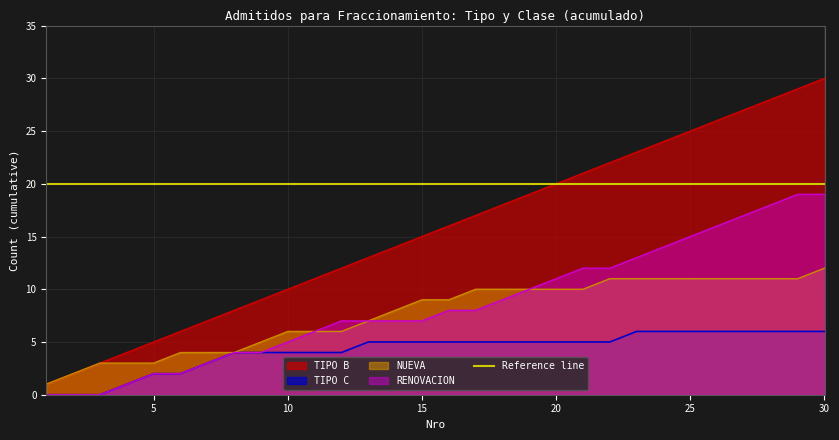

Reading left to right, extract all data points from this chart.

TIPO B: 1=1	2=2	3=3	4=4	5=5	6=6	7=7	8=8	9=9	10=10	11=11	12=12	13=13	14=14	15=15	16=16	17=17	18=18	19=19	20=20	21=21	22=22	23=23	24=24	25=25	26=26	27=27	28=28	29=29	30=30
TIPO C: 1=0	2=0	3=0	4=1	5=2	6=2	7=3	8=4	9=4	10=4	11=4	12=4	13=5	14=5	15=5	16=5	17=5	18=5	19=5	20=5	21=5	22=5	23=6	24=6	25=6	26=6	27=6	28=6	29=6	30=6
NUEVA: 1=1	2=2	3=3	4=3	5=3	6=4	7=4	8=4	9=5	10=6	11=6	12=6	13=7	14=8	15=9	16=9	17=10	18=10	19=10	20=10	21=10	22=11	23=11	24=11	25=11	26=11	27=11	28=11	29=11	30=12
RENOVACION: 1=0	2=0	3=0	4=1	5=2	6=2	7=3	8=4	9=4	10=5	11=6	12=7	13=7	14=7	15=7	16=8	17=8	18=9	19=10	20=11	21=12	22=12	23=13	24=14	25=15	26=16	27=17	28=18	29=19	30=19